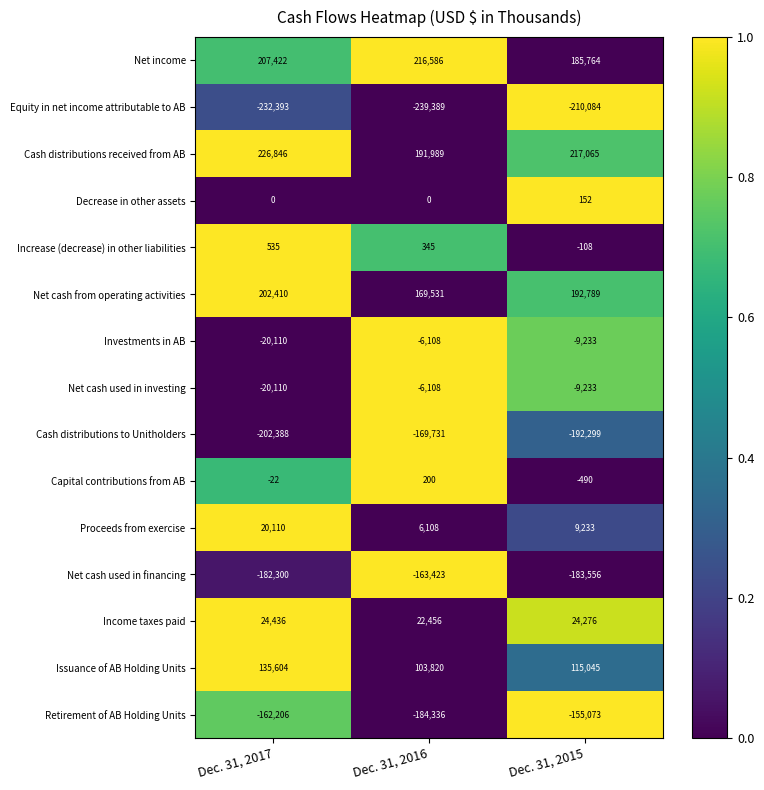

At which category is the sum across all series the highest?

Dec. 31, 2017